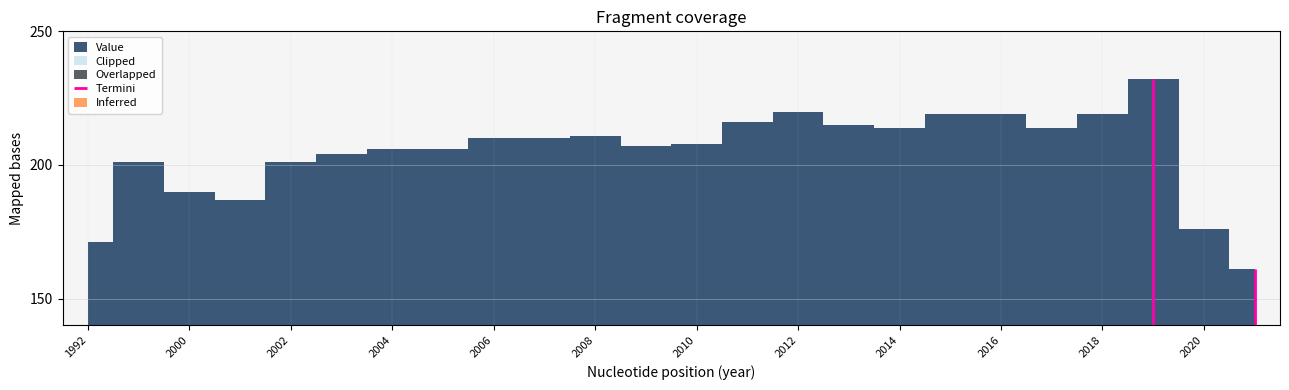

Reading left to right, extract all data points from this chart.

1992=171	1999=201	2000=190	2001=187	2002=201	2003=204	2004=206	2005=206	2006=210	2007=210	2008=211	2009=207	2010=208	2011=216	2012=220	2013=215	2014=214	2015=219	2016=219	2017=214	2018=219	2019=232	2020=176	2021=161